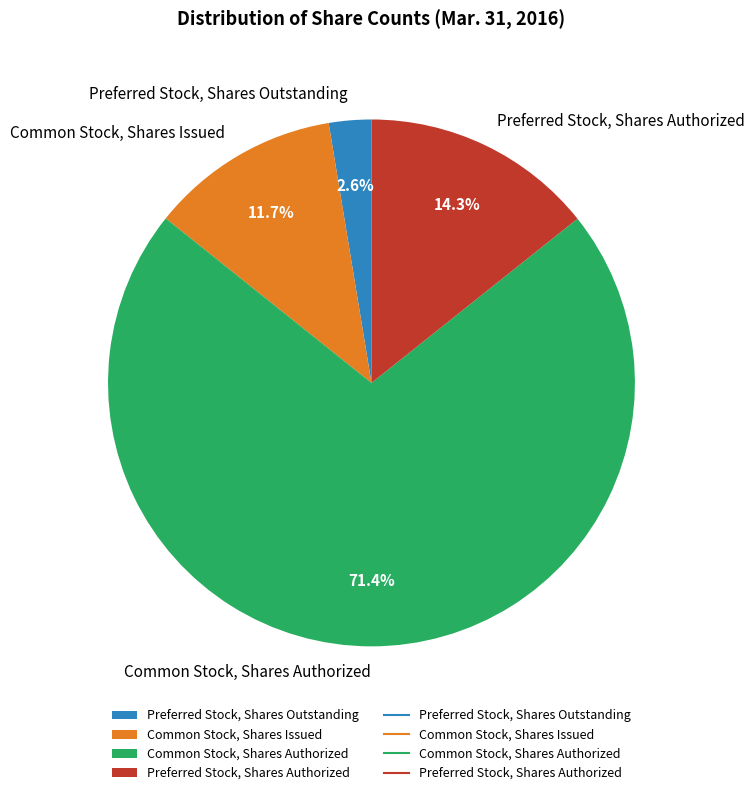

Which slice represents more than half of the pie?

Common Stock, Shares Authorized